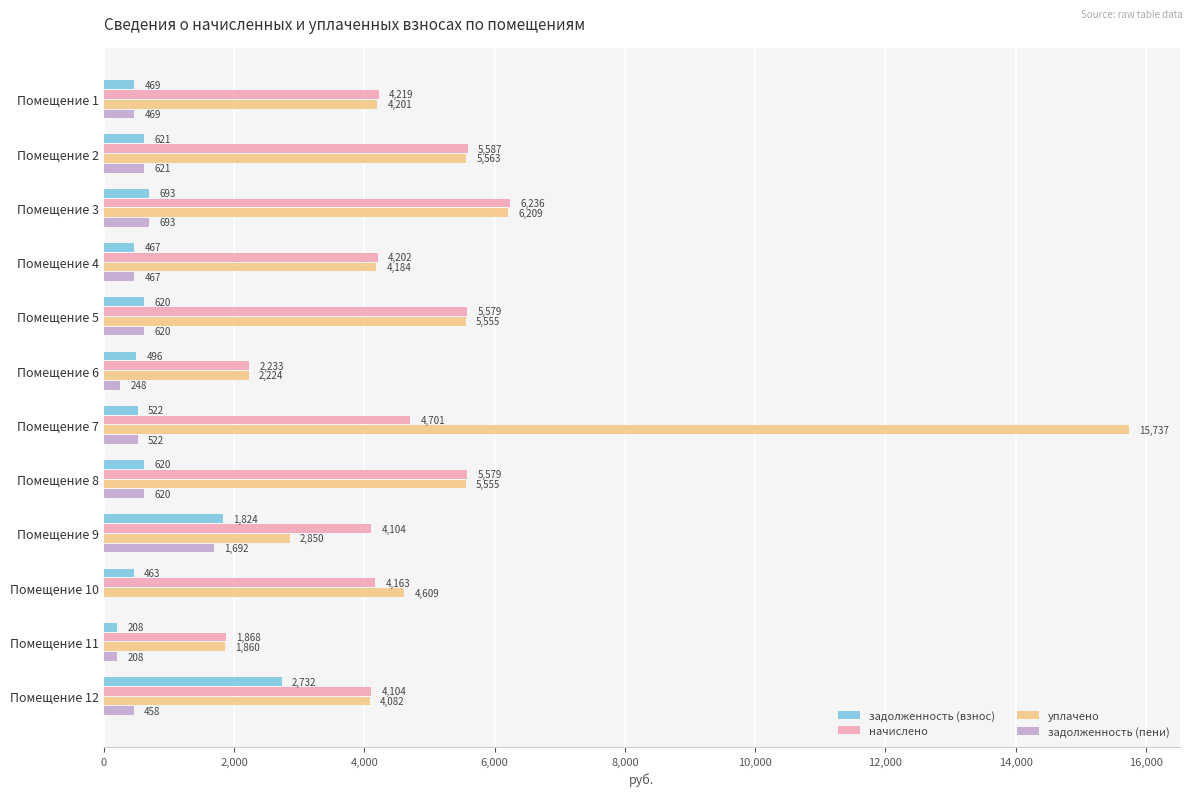

Which series has the largest total across all categories?

уплачено